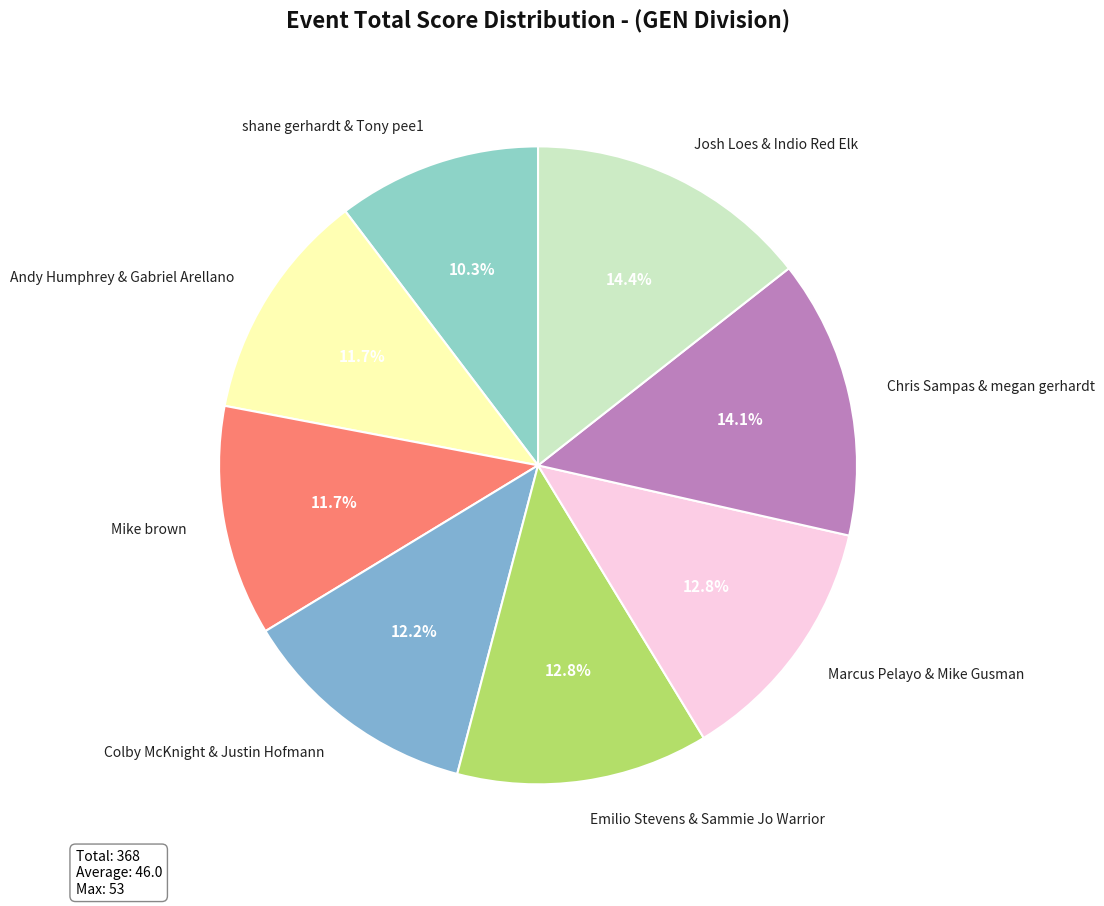

Which category has the smallest portion of the pie?

shane gerhardt & Tony pee1